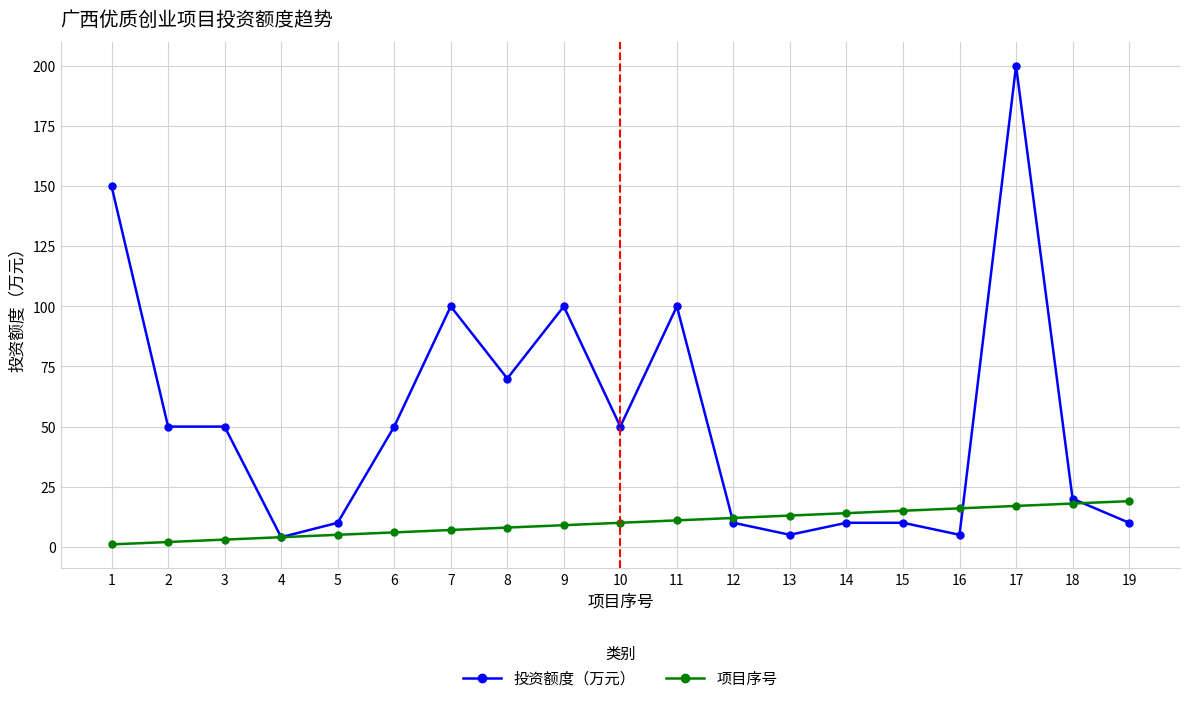

List the series in order of their overall mean, lowest first.

项目序号, 投资额度（万元）